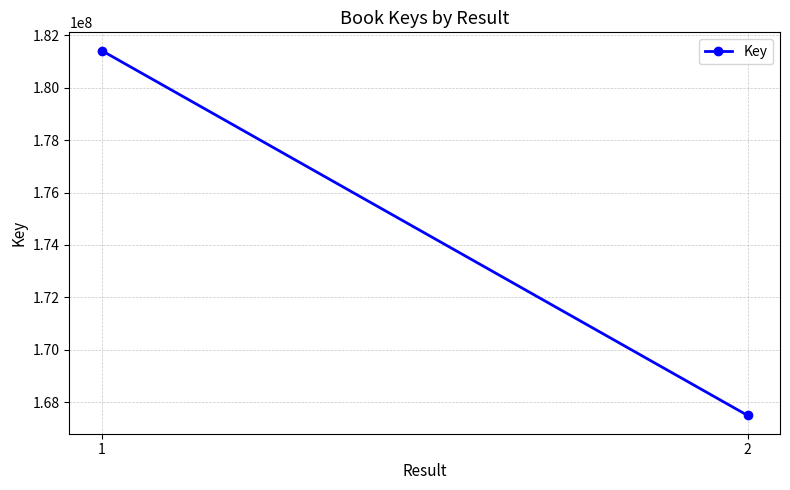

The value at 1 is 181422795. True or false?

True